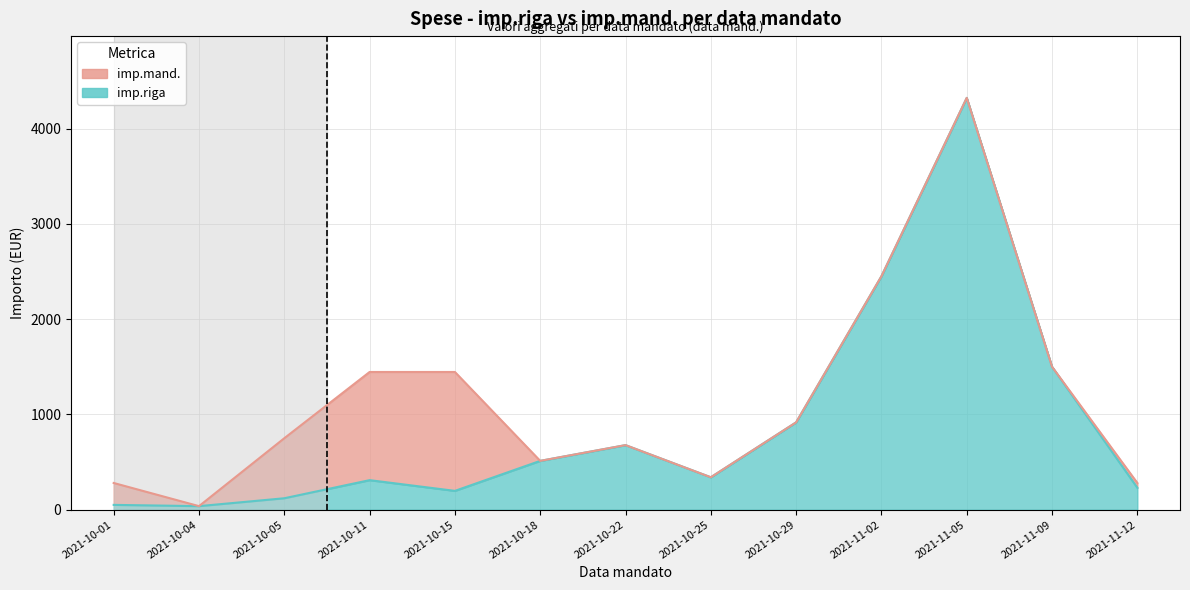

What is the total value across all series at 2021-11-12?

510.1